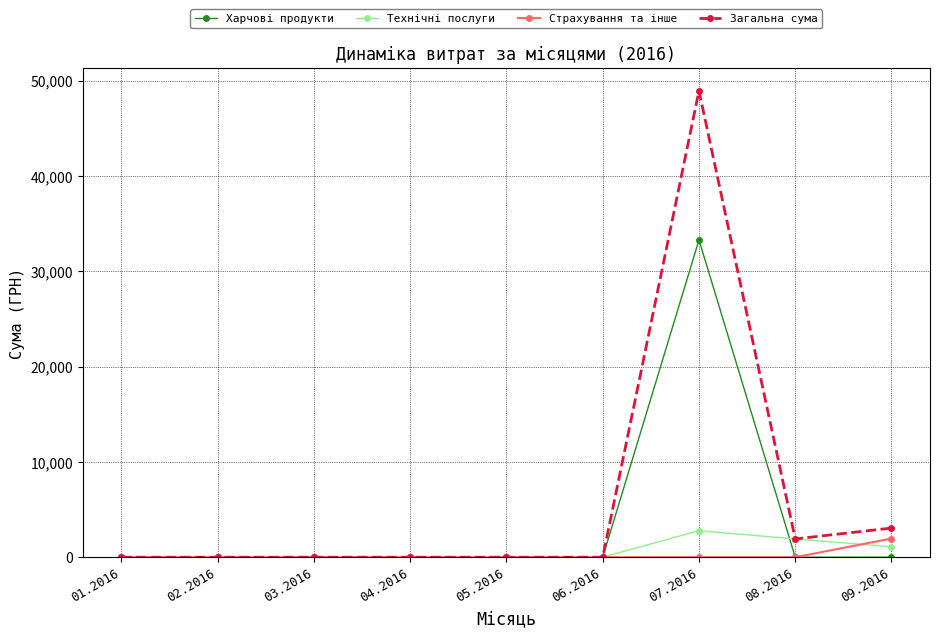

Which series has the largest range (max minus min)?

Загальна сума